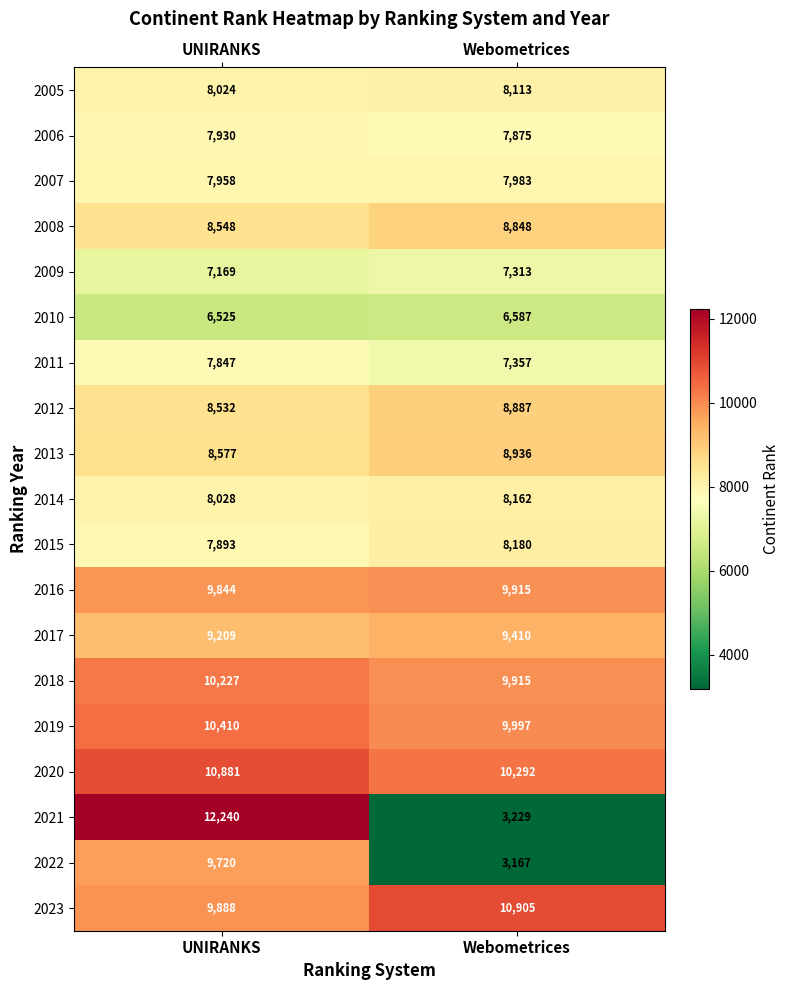

Which series has the largest total across all categories?

2020